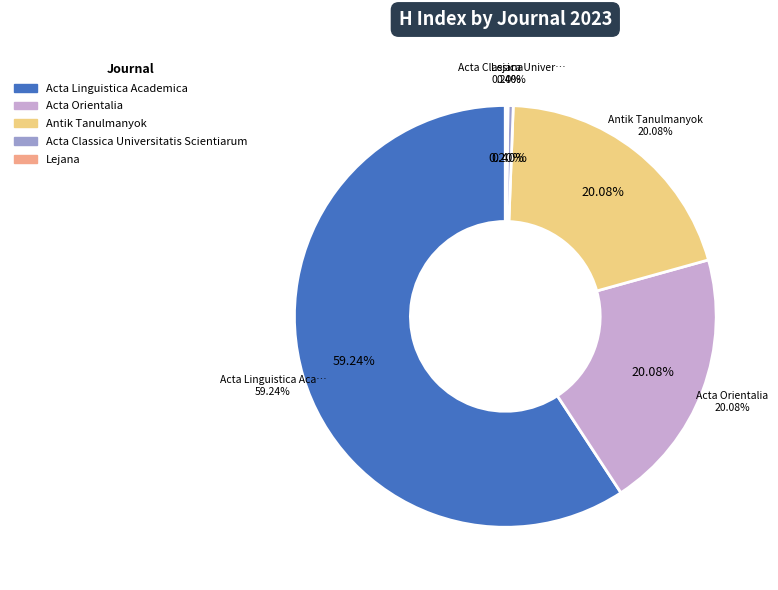

How many slices are in this pie chart?

5